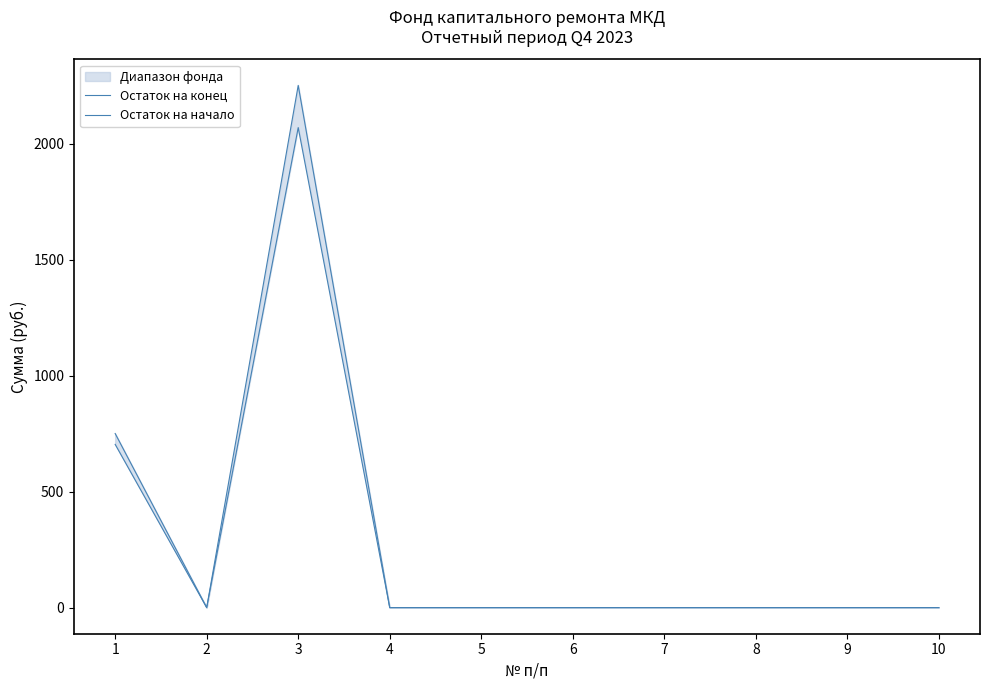

Reading left to right, what are all the values shown in this chart?

Остаток на конец: 750.2	0.0	2250.6	0.0	0.0	0.0	0.0	0.0	0.0	0.0
Остаток на начало: 703.4	0.0	2068.7	0.0	0.0	0.0	0.0	0.0	0.0	0.0